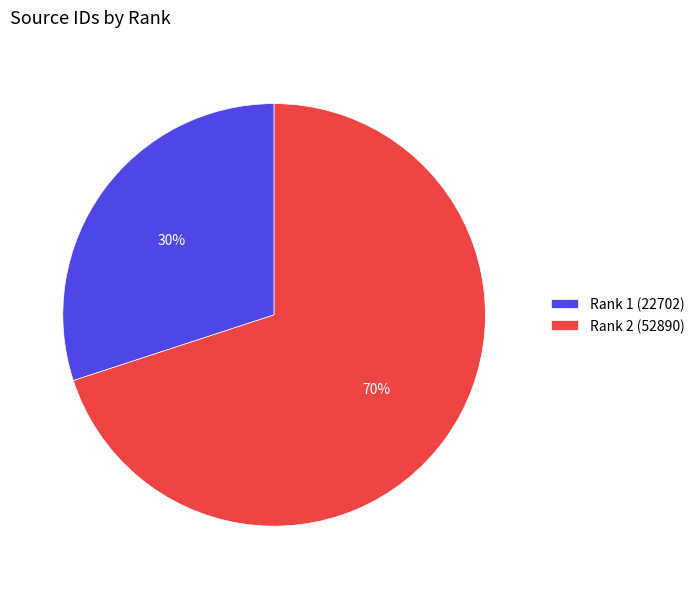

To the nearest percent, what is the difference between the Rank 2 (52890) and Rank 1 (22702) slice percentages?

40%